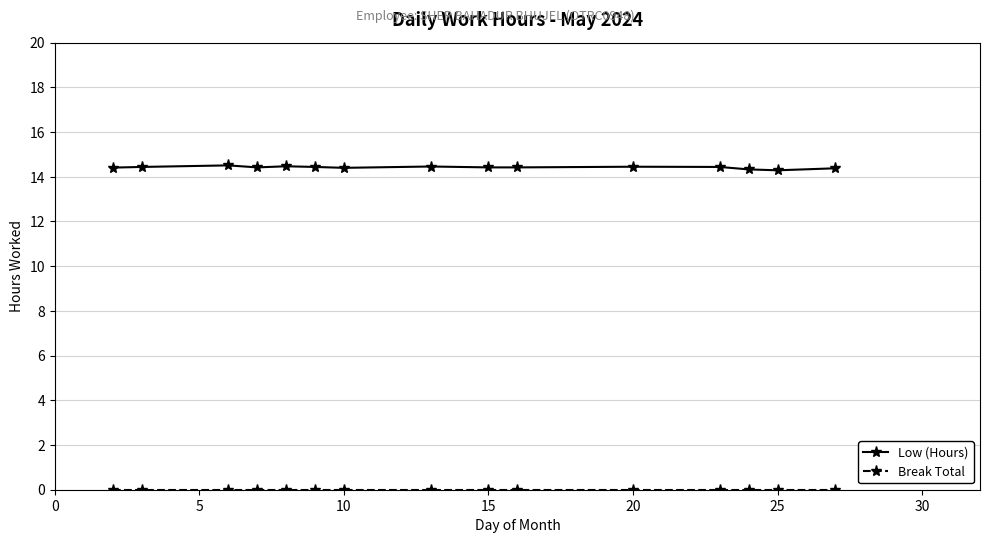

What is the sum of all Low (Hours) values?

216.3